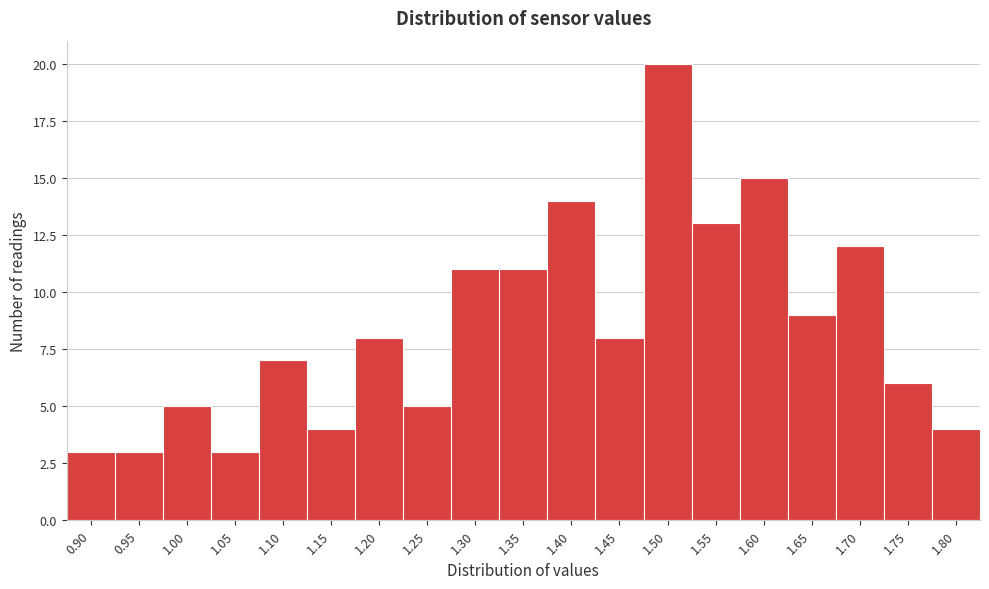

Reading left to right, transcribe all the data shown in this chart.

0.90=3	0.95=3	1.00=5	1.05=3	1.10=7	1.15=4	1.20=8	1.25=5	1.30=11	1.35=11	1.40=14	1.45=8	1.50=20	1.55=13	1.60=15	1.65=9	1.70=12	1.75=6	1.80=4